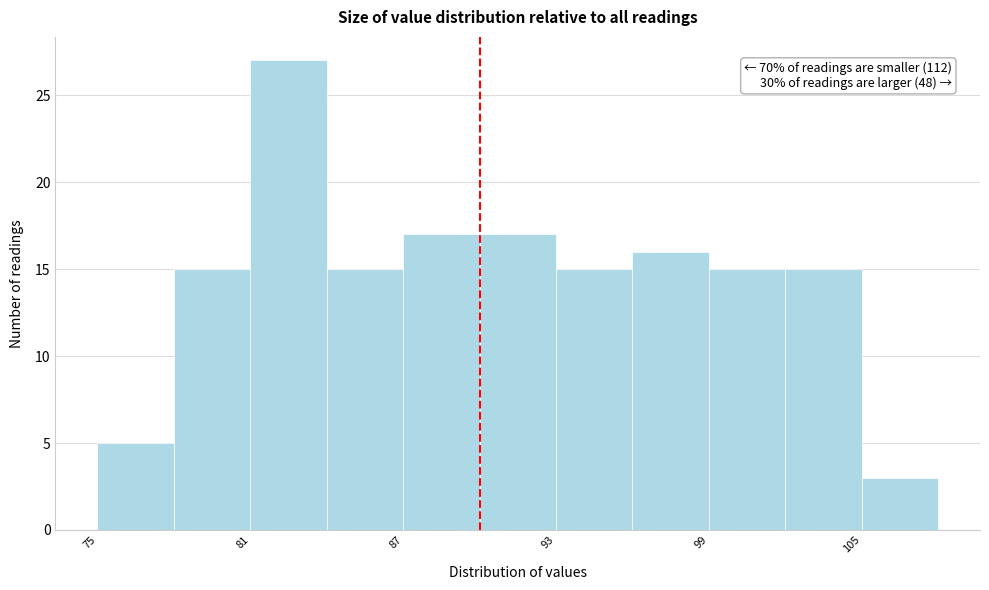

Around what value on the x-axis is the tallest bar? Give the approximate position of its centre, as read against the axis.

83